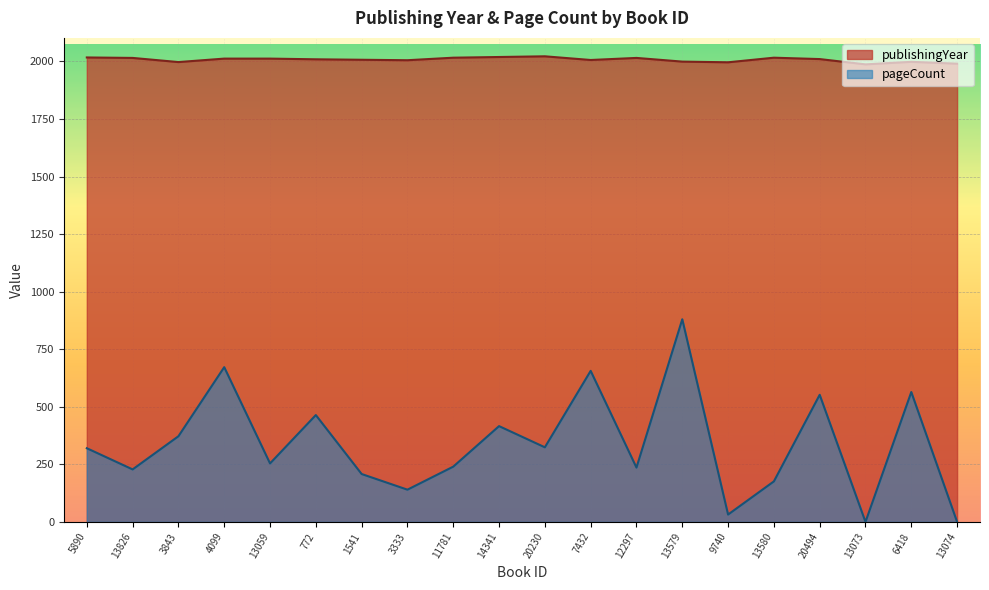

Where is publishingYear nearest to the value 2004?

3333